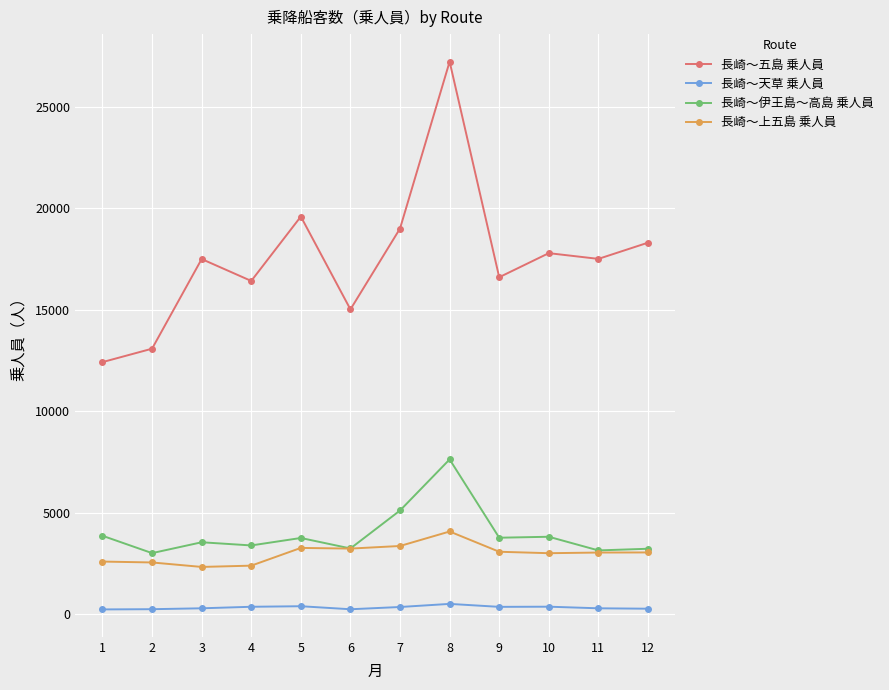

At which label does 長崎～五島 乗人員 first exceed 17502?

5